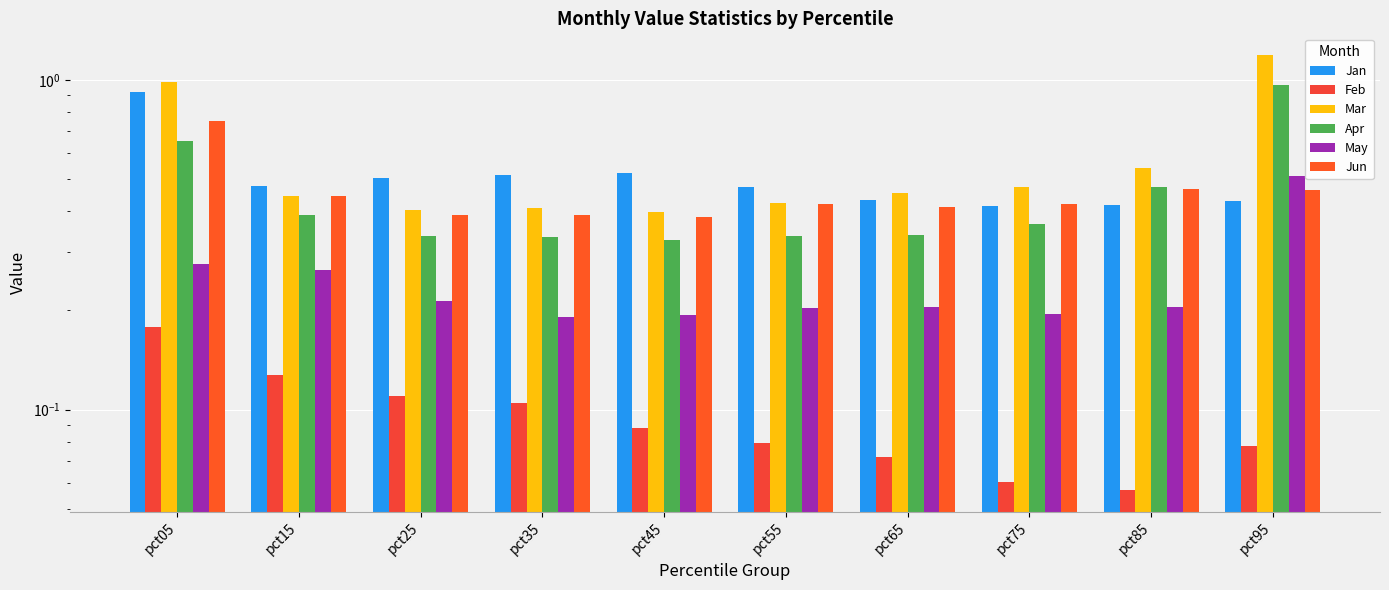

Reading left to right, list all the values displayed in this chart.

Jan: 0.9	0.5	0.5	0.5	0.5	0.5	0.4	0.4	0.4	0.4
Feb: 0.2	0.1	0.1	0.1	0.1	0.1	0.1	0.1	0.1	0.1
Mar: 1.0	0.4	0.4	0.4	0.4	0.4	0.5	0.5	0.5	1.2
Apr: 0.7	0.4	0.3	0.3	0.3	0.3	0.3	0.4	0.5	1.0
May: 0.3	0.3	0.2	0.2	0.2	0.2	0.2	0.2	0.2	0.5
Jun: 0.8	0.4	0.4	0.4	0.4	0.4	0.4	0.4	0.5	0.5